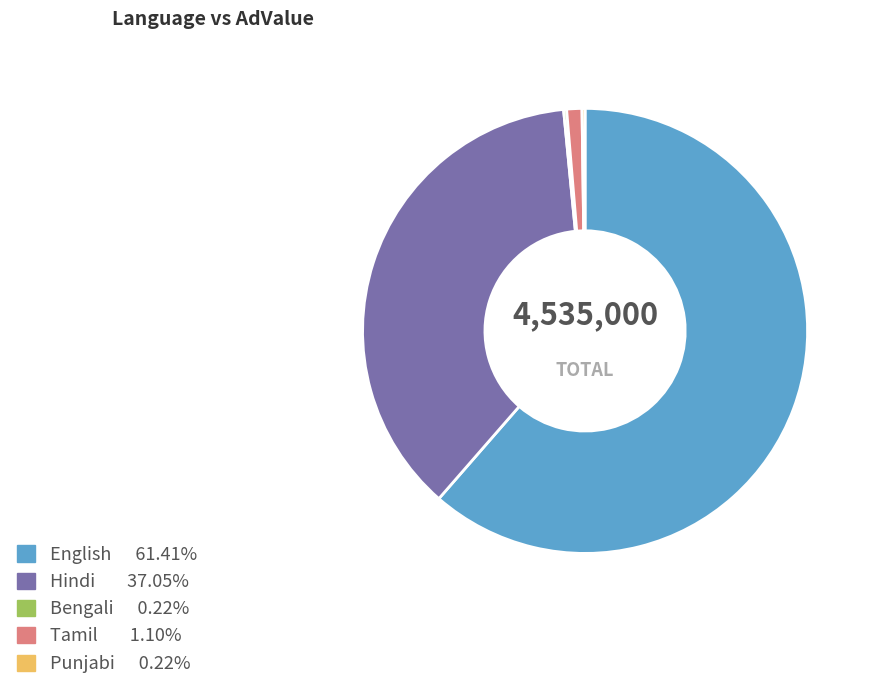

What is the largest slice in the pie chart?

English